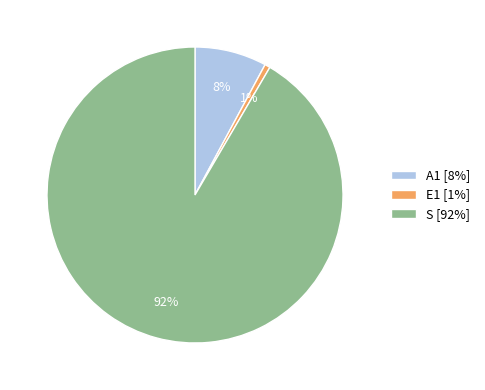

Is the sum of E1 and S greater than half?

Yes